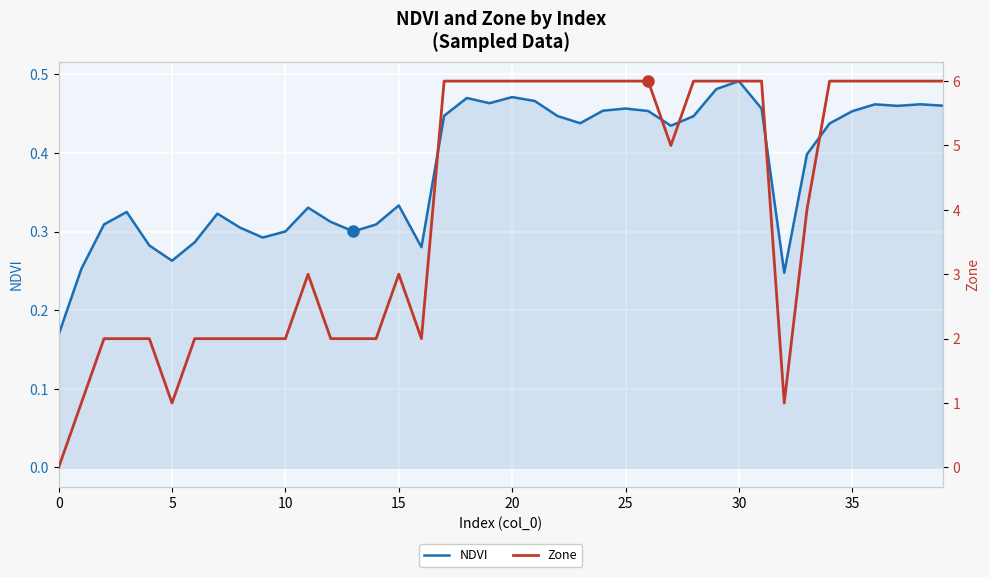

What is the label of the 30th point from the left?

29